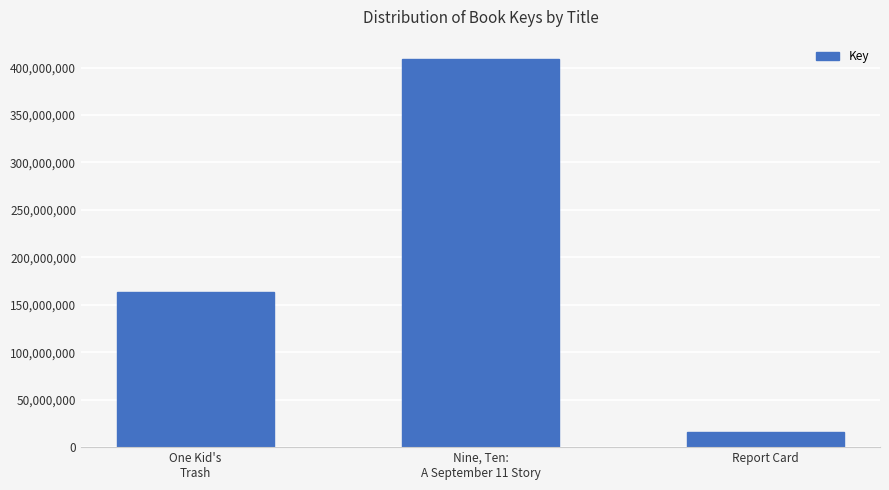

Does the chart contain stacked bars?

No